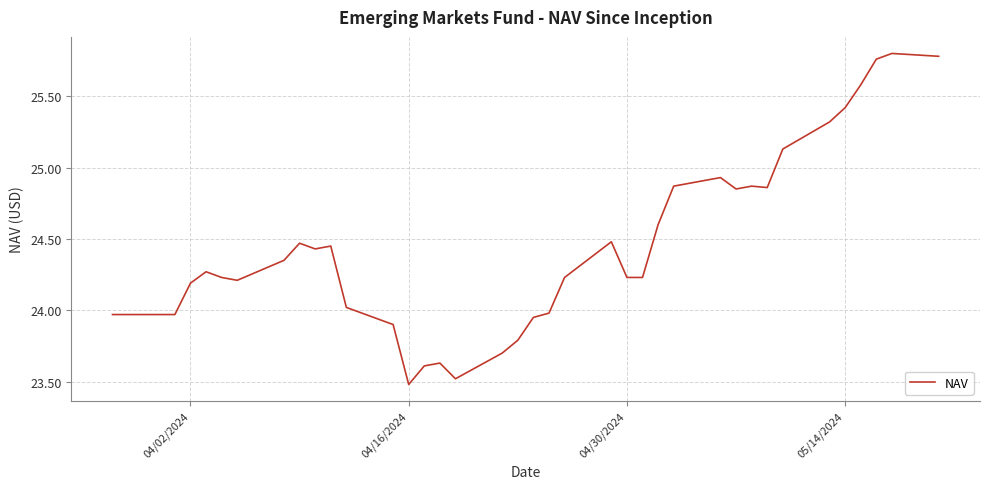

What is the greatest value displayed?

25.8